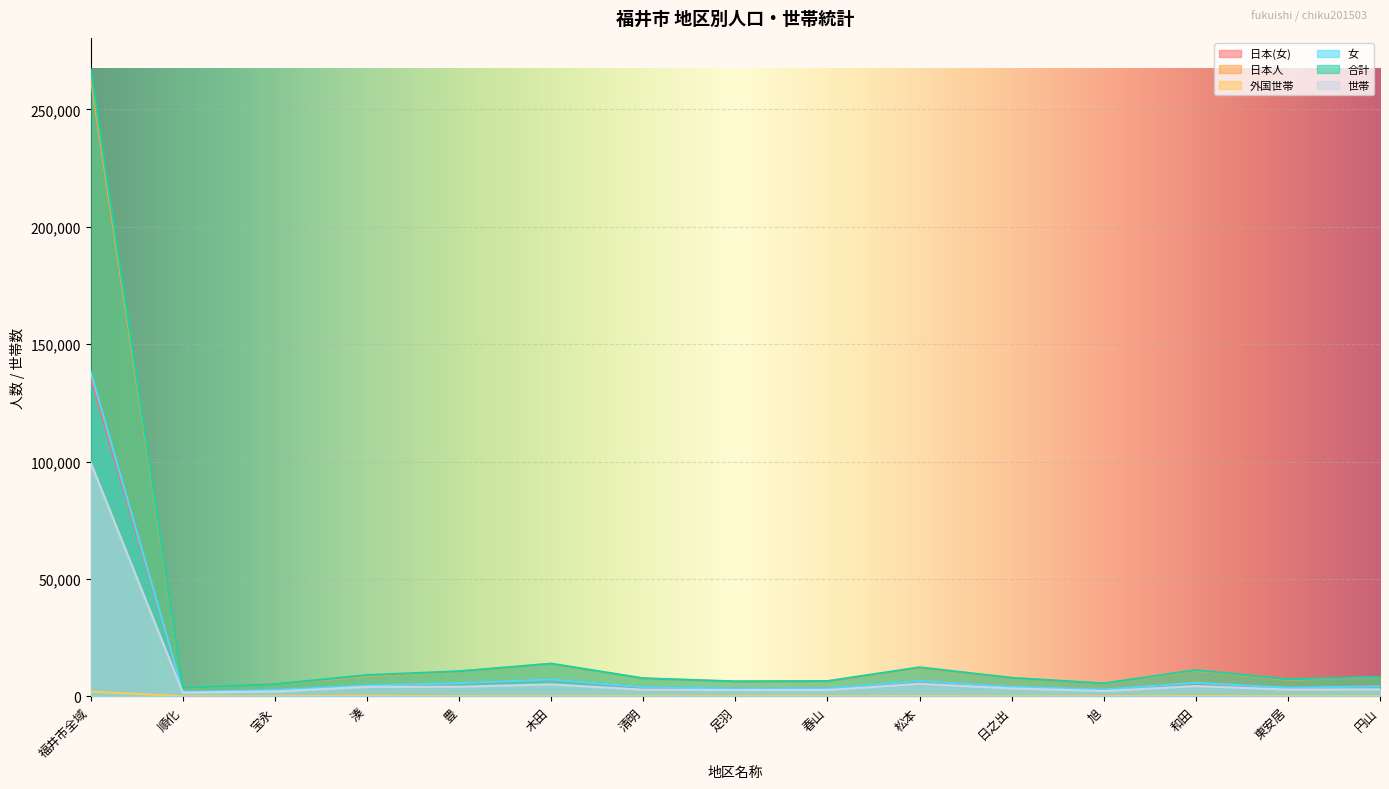

Reading left to right, list all the values displayed in this chart.

日本(女): 福井市全域=135794	順化=1922	宝永=2707	湊=4337	豊=5542	木田=7113	清明=3829	足羽=3259	春山=3294	松本=6409	日之出=4063	旭=2852	和田=5620	東安居=3578	円山=4202
日本人: 福井市全域=263337	順化=3546	宝永=5122	湊=8629	豊=10574	木田=13816	清明=7593	足羽=6271	春山=6356	松本=12131	日之出=7807	旭=5442	和田=10976	東安居=7056	円山=8202
外国世帯: 福井市全域=2025	順化=37	宝永=25	湊=242	豊=52	木田=54	清明=43	足羽=58	春山=77	松本=91	日之出=36	旭=42	和田=138	東安居=86	円山=26
女: 福井市全域=138102	順化=1973	宝永=2735	湊=4593	豊=5608	木田=7188	清明=3885	足羽=3321	春山=3377	松本=6550	日之出=4114	旭=2906	和田=5755	東安居=3684	円山=4243
合計: 福井市全域=267065	順化=3613	宝永=5163	湊=9066	豊=10681	木田=13931	清明=7678	足羽=6377	春山=6503	松本=12359	日之出=7889	旭=5514	和田=11181	東安居=7254	円山=8275
世帯: 福井市全域=99499	順化=1601	宝永=2053	湊=4036	豊=4104	木田=5095	清明=2842	足羽=2670	春山=2705	松本=5346	日之出=3398	旭=2268	和田=4381	東安居=2901	円山=2982